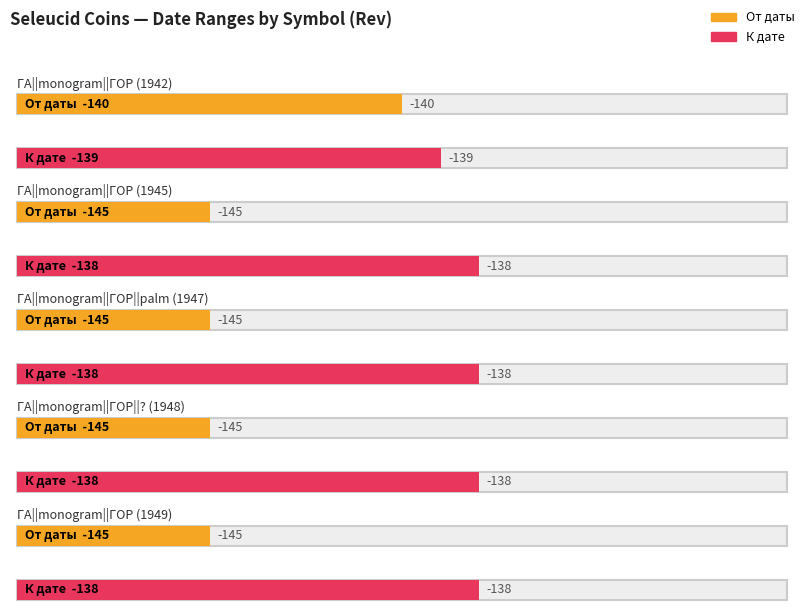

Where is От даты nearest to the value -142?

ΓΑ||monogram||ΓΟΡ (1942)